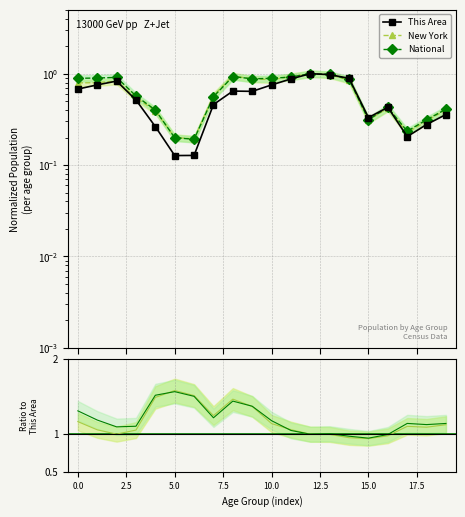

Where do This Area and National first cross each other?

13 and 14